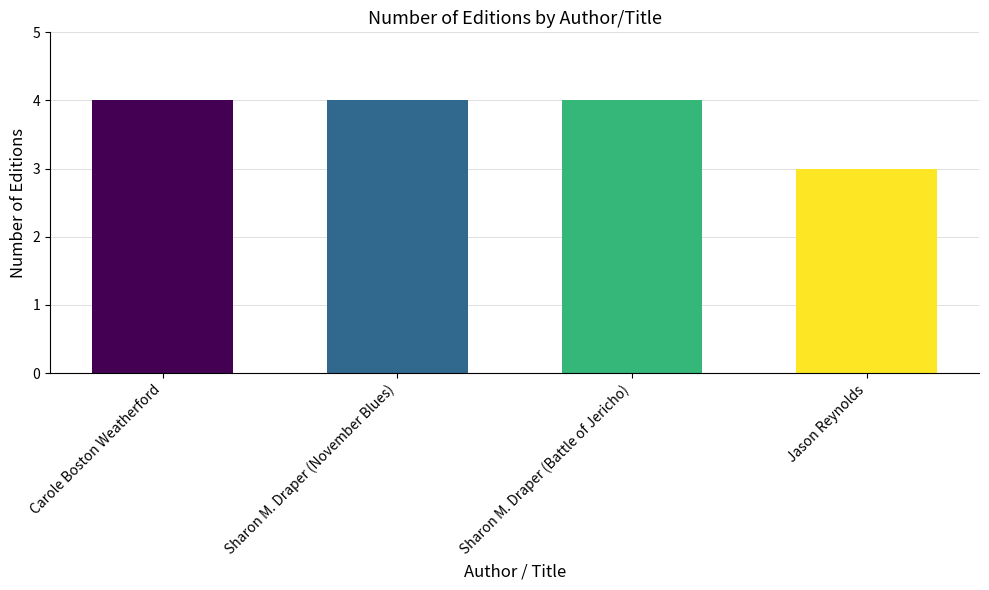

What is the change in value from Sharon M. Draper (Battle of Jericho) to Jason Reynolds?

-1